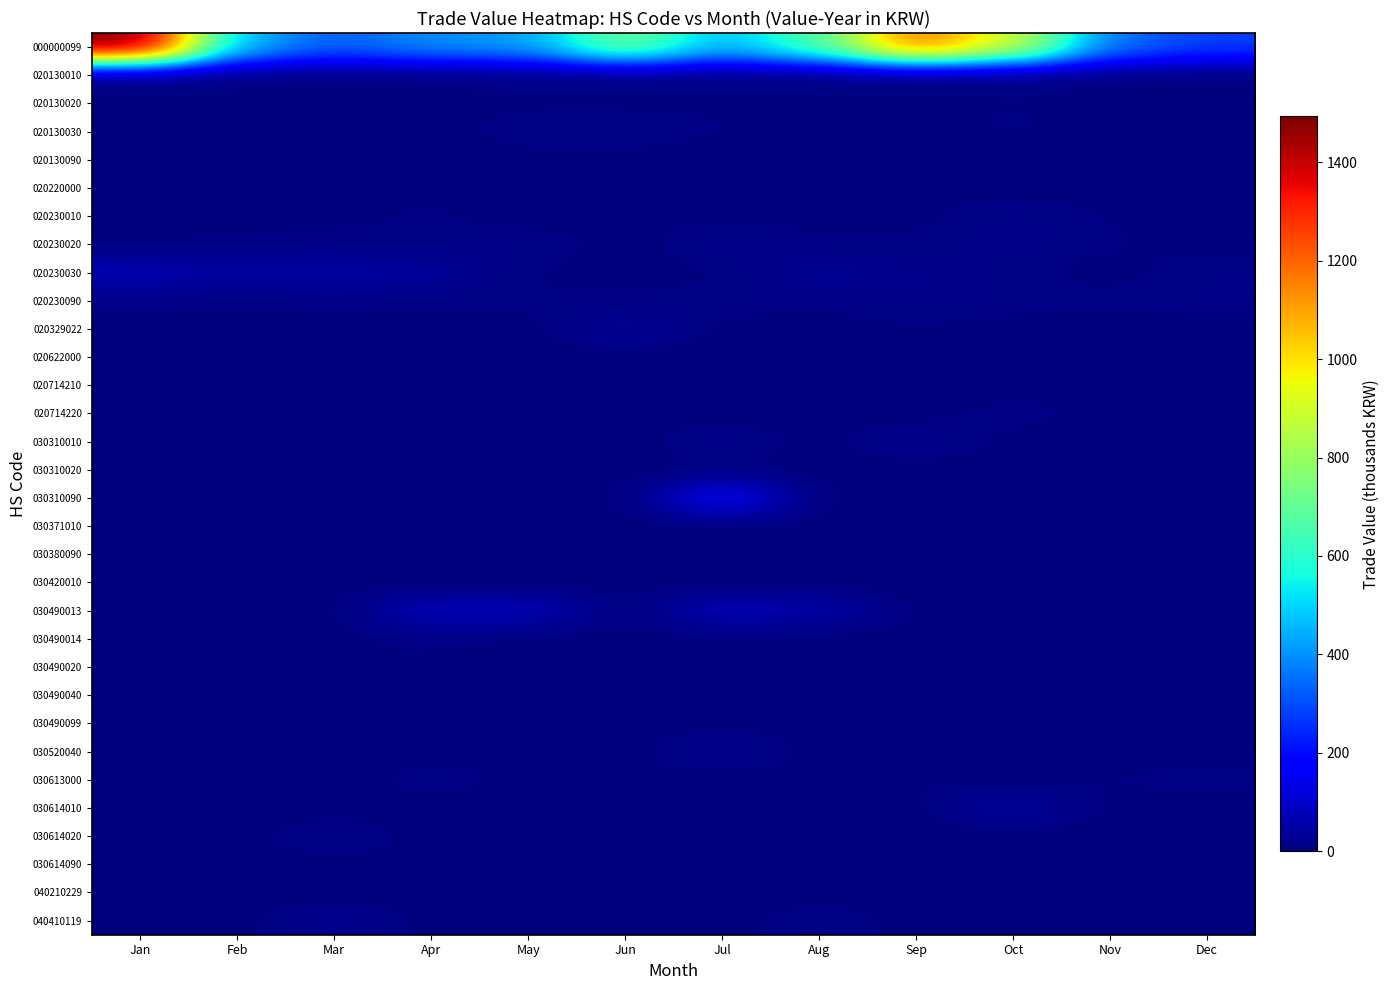

What is the total value across all series at Mar?

476.7